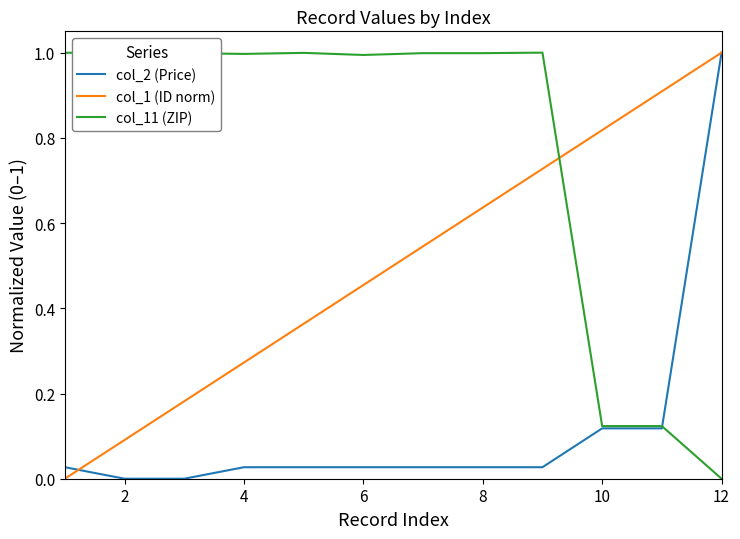

Which series has the largest total across all categories?

col_11 (ZIP)